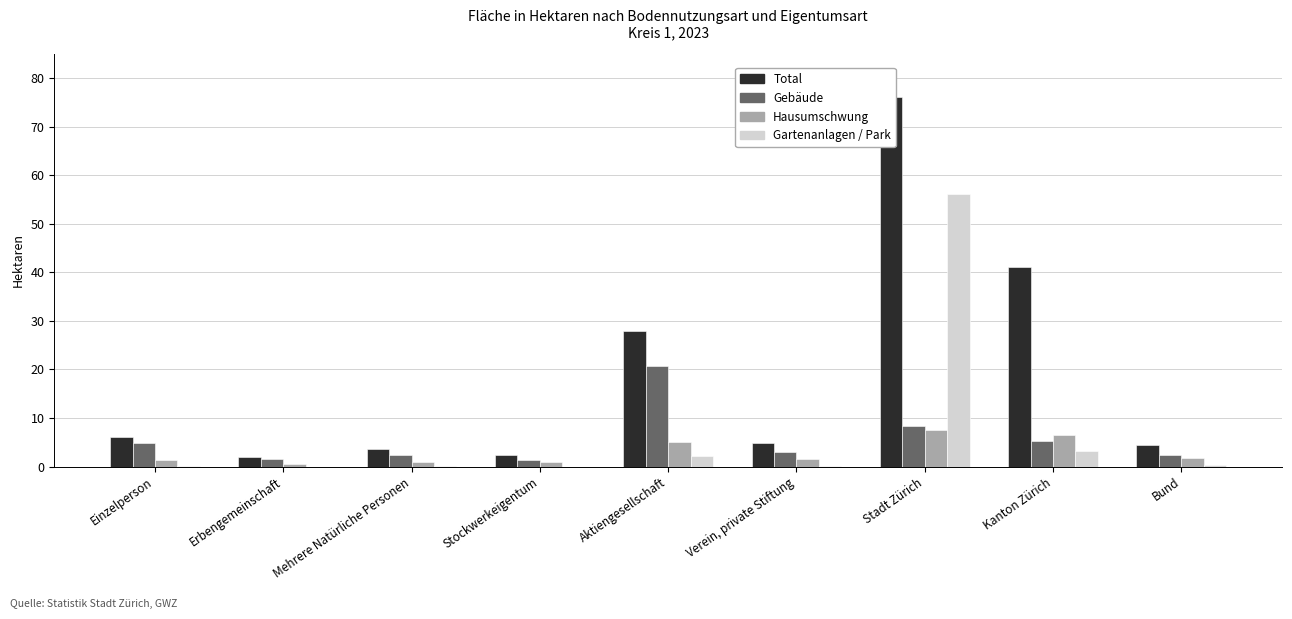

Which series changed the most between Einzelperson and Mehrere Natürliche Personen?

Total